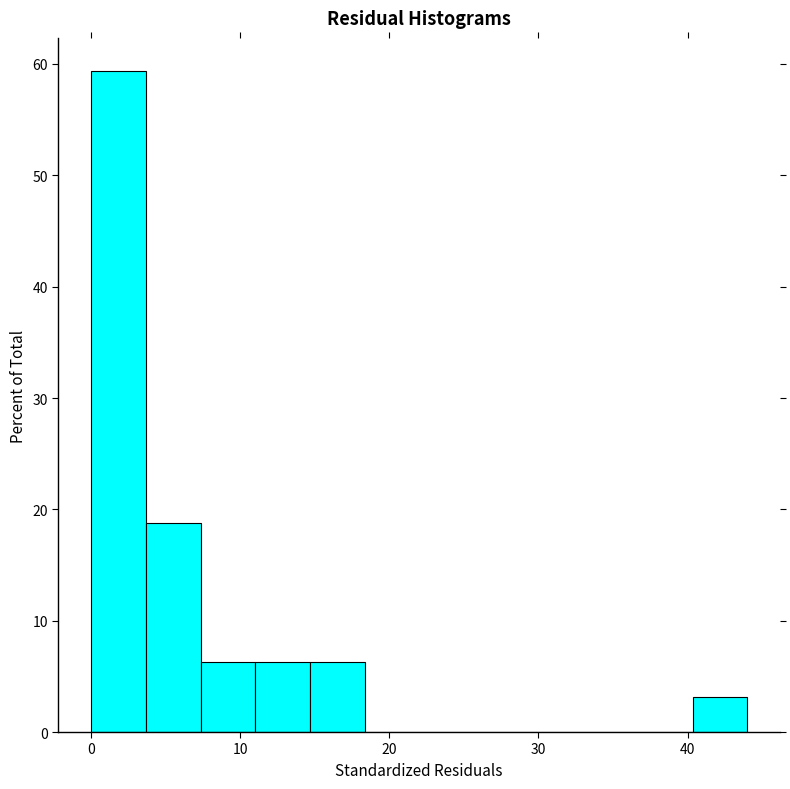

Read against the x-axis, roughly where is the centre of the tallest bar?

2